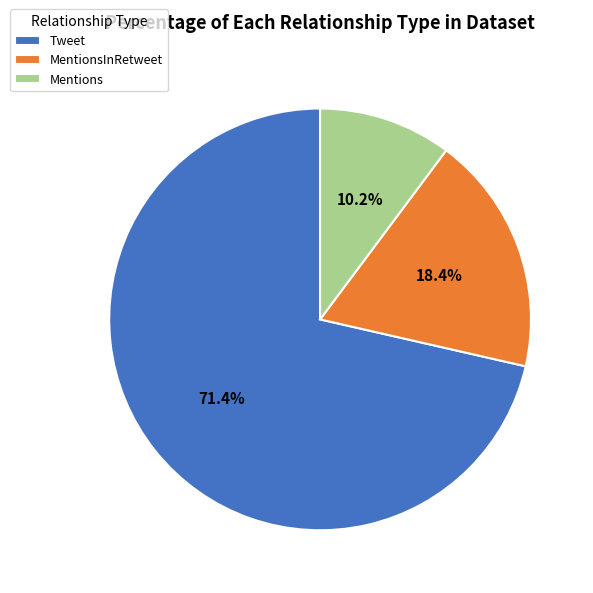

Count the number of slices in the pie.

3